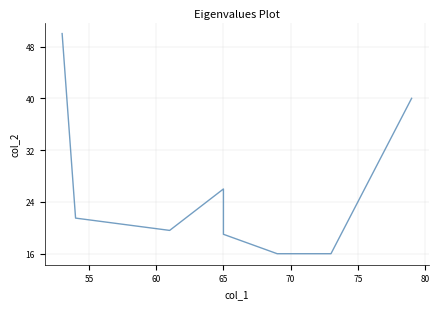

How many lines are shown in the chart?

1